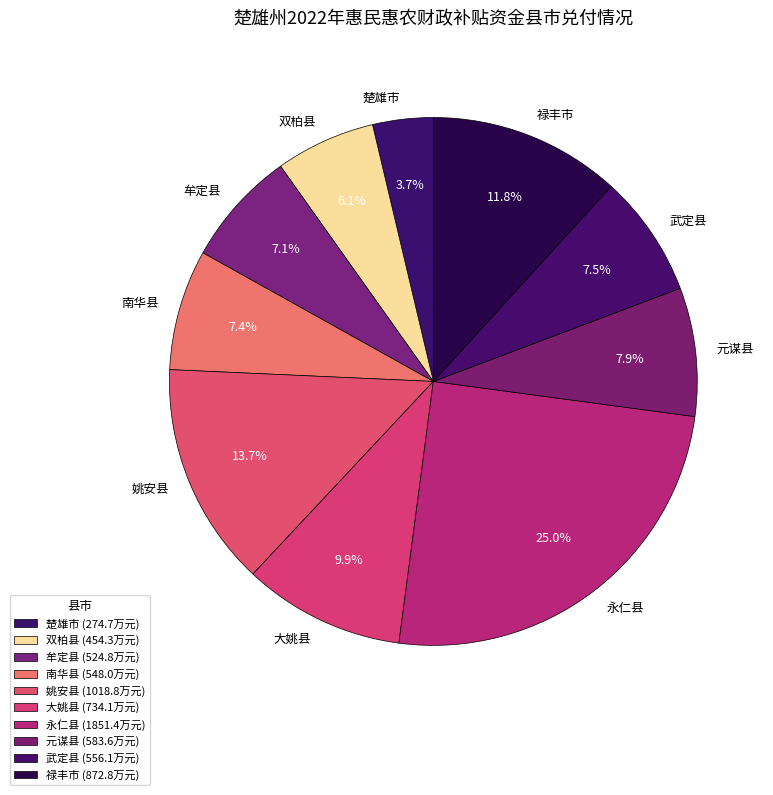

What is the largest slice in the pie chart?

永仁县